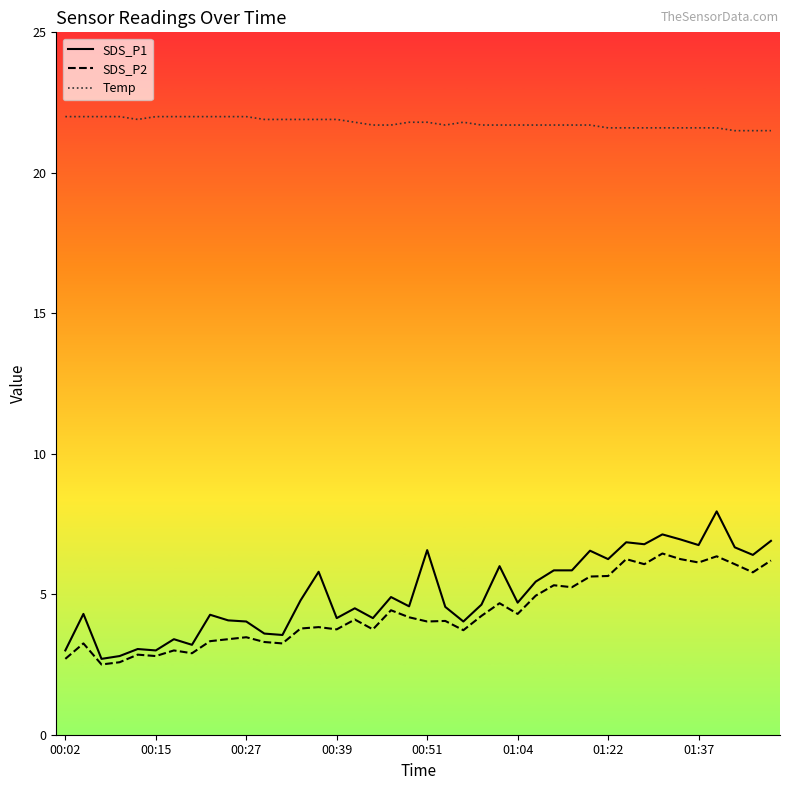

How many lines are shown in the chart?

3